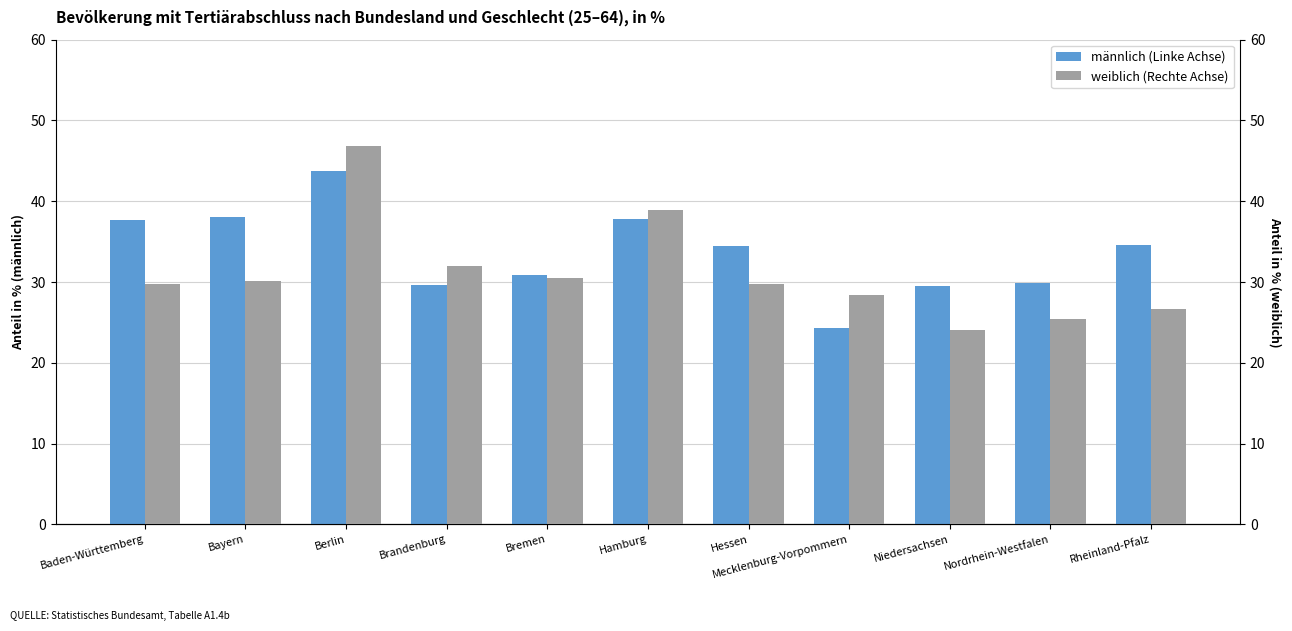

Rank the categories by männlich (Linke Achse) value from lowest to highest.

Mecklenburg-Vorpommern, Niedersachsen, Brandenburg, Nordrhein-Westfalen, Bremen, Hessen, Rheinland-Pfalz, Baden-Württemberg, Hamburg, Bayern, Berlin